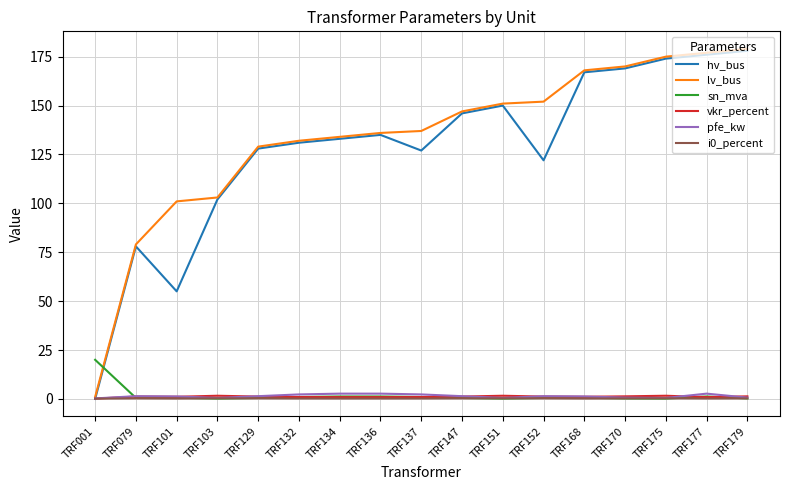

How many series are shown in this chart?

6